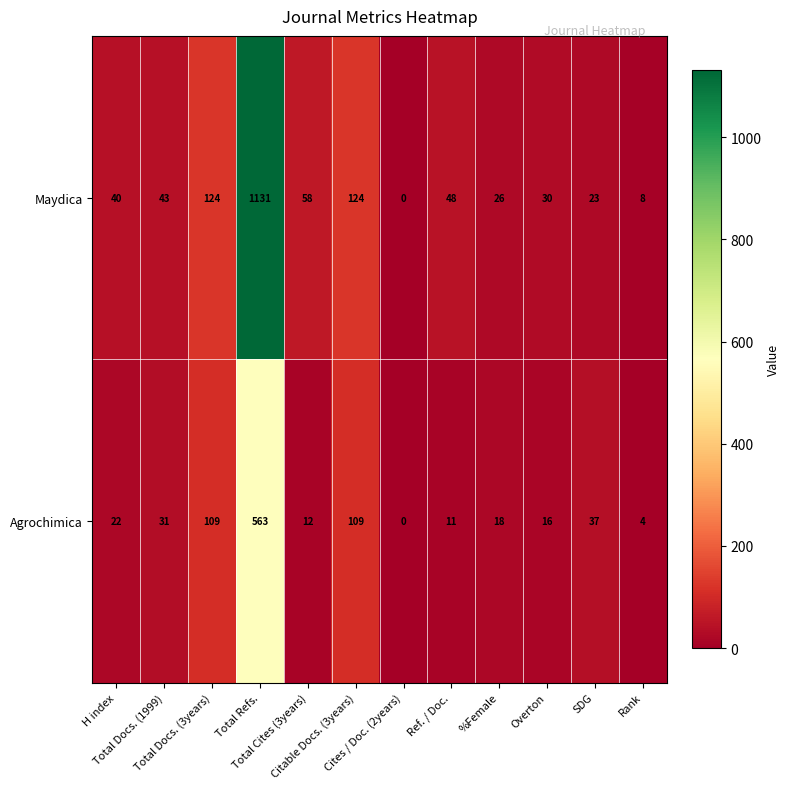

What is the highest value of the Maydica series?

1131